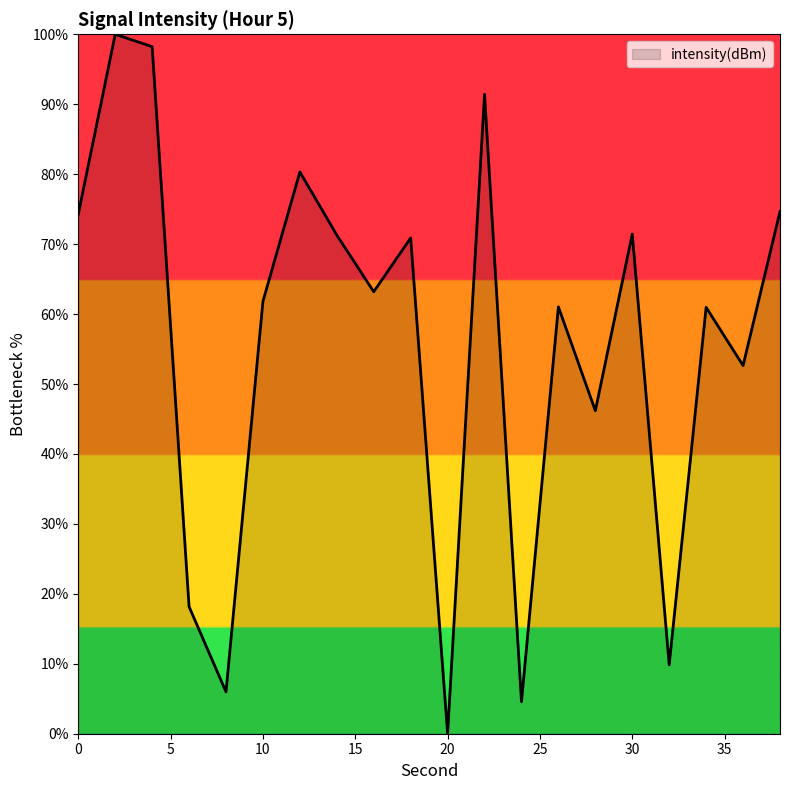

What is the greatest value displayed?

100.0